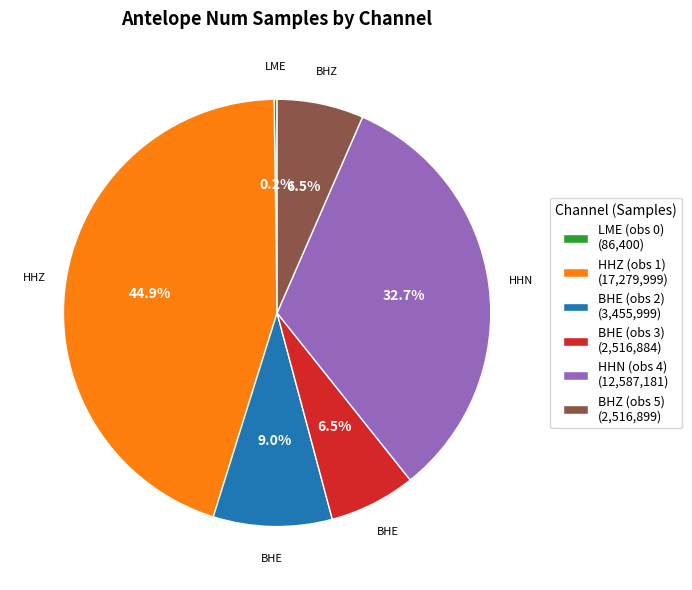

Is HHZ (obs 1) (17,279,999) the majority of the pie?

No